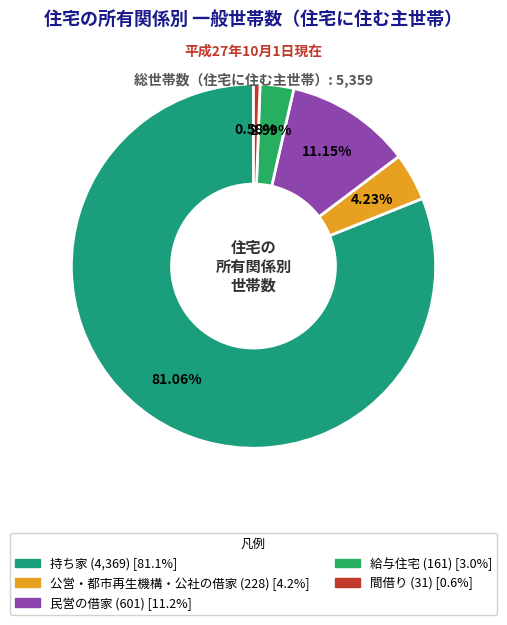

Is the sum of 公営・都市再生機構・公社の借家 and 民営の借家 greater than half?

No